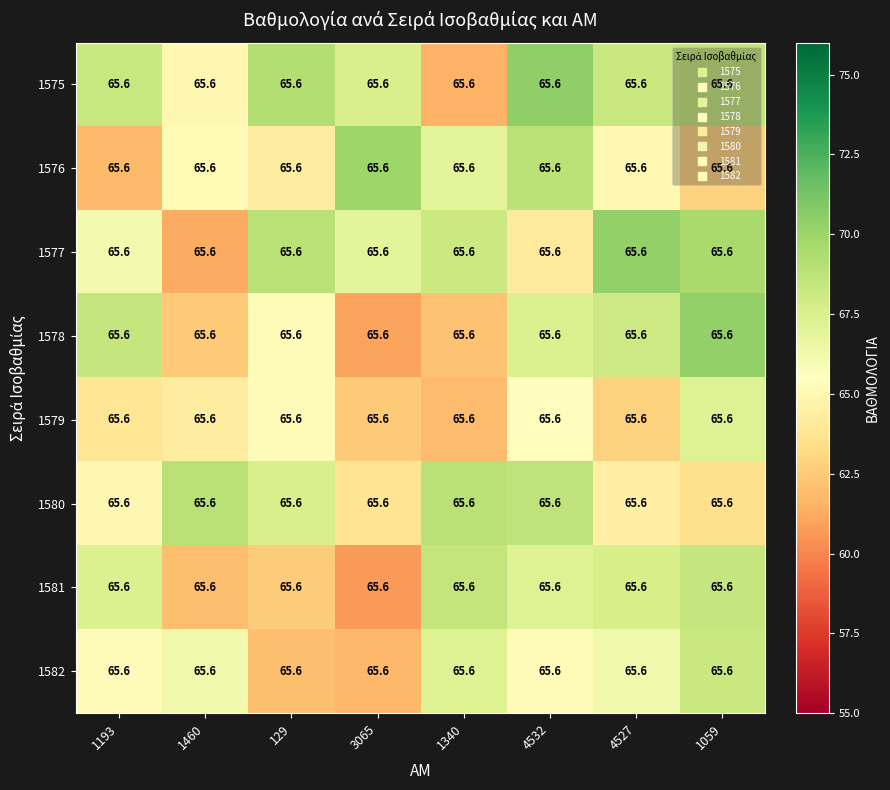

Which category has the highest value in the 1580 series?

1460